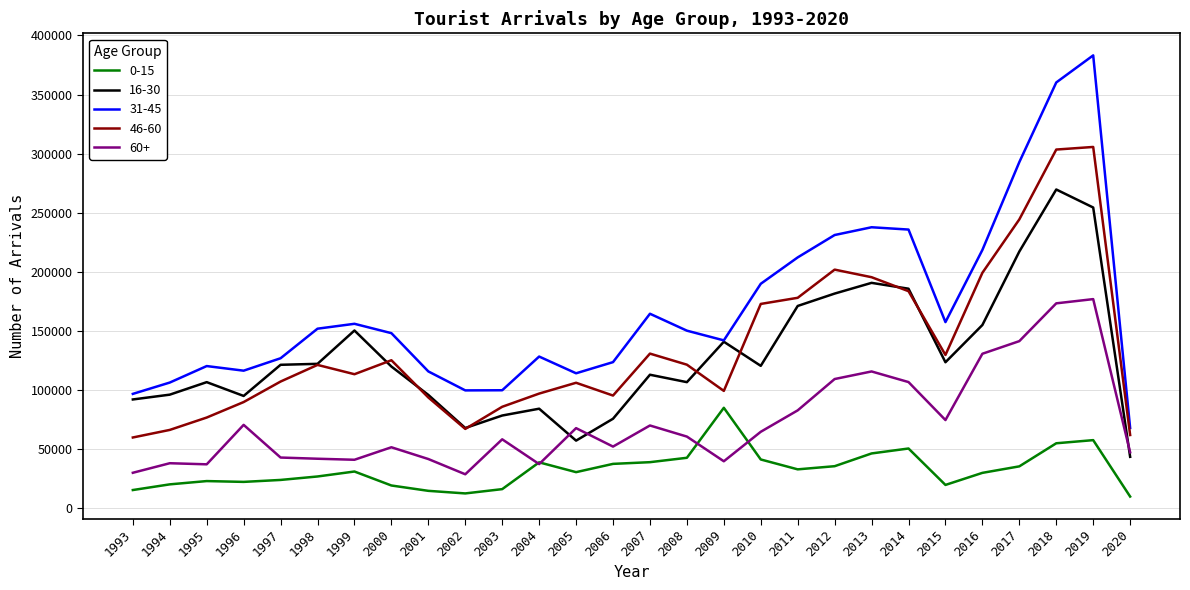

The 16-30 series shows 49609 at 2017. True or false?

False